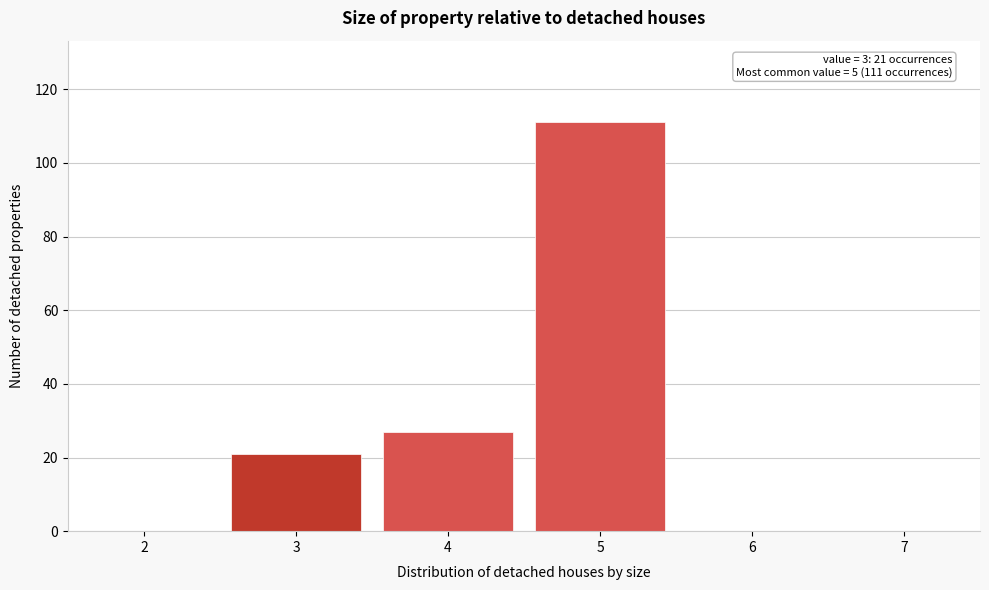

Which range on the x-axis has the tallest bar?

4.5 to 5.5